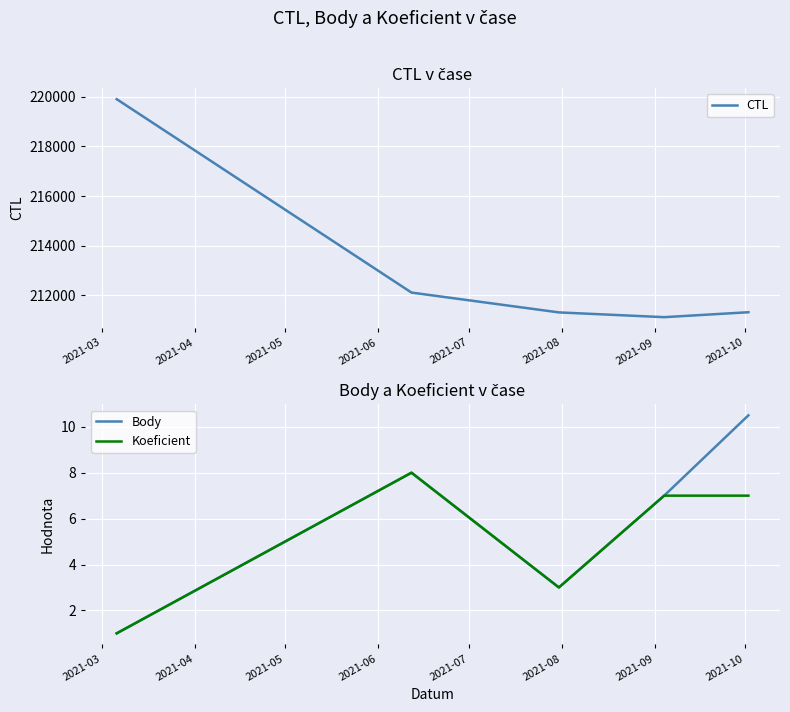

What is the maximum value for Koeficient?

8.0